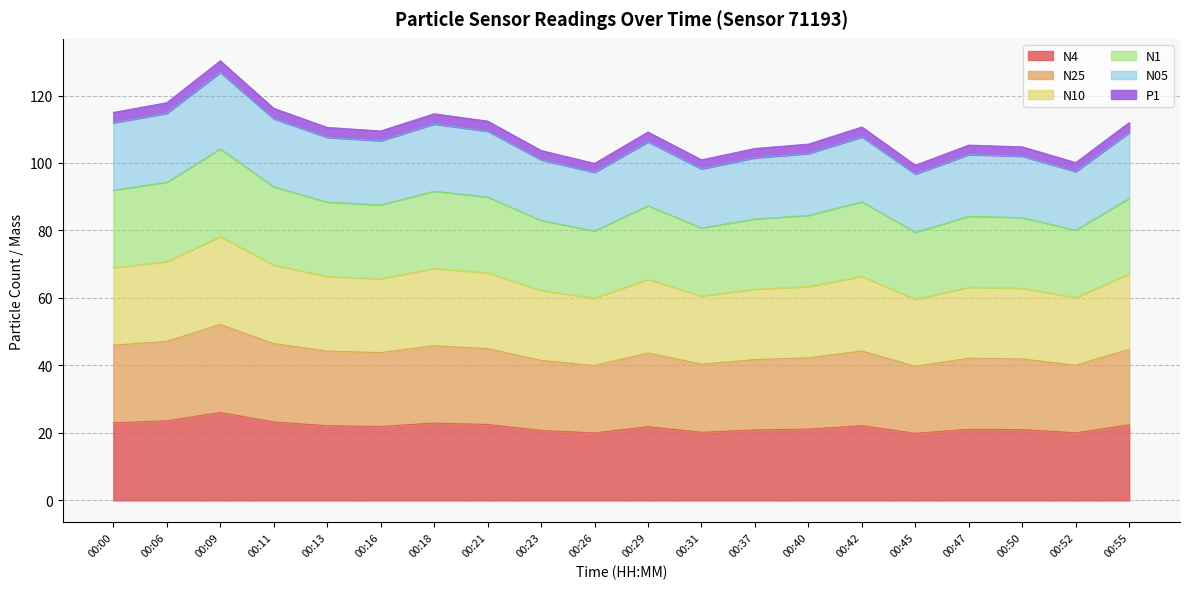

The N25 series shows 65.2 at 00:00. True or false?

False